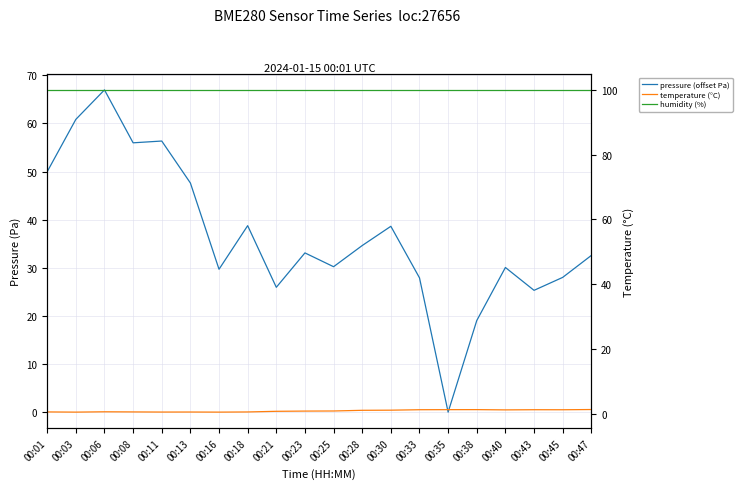

Which category has the lowest value in the temperature (°C) series?

00:03